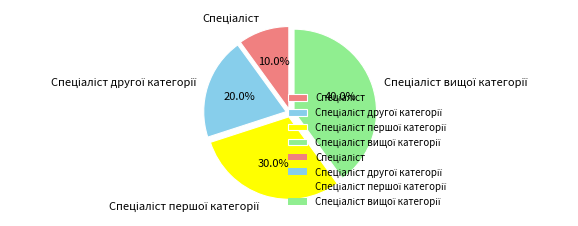

Is there a majority slice in this chart?

No